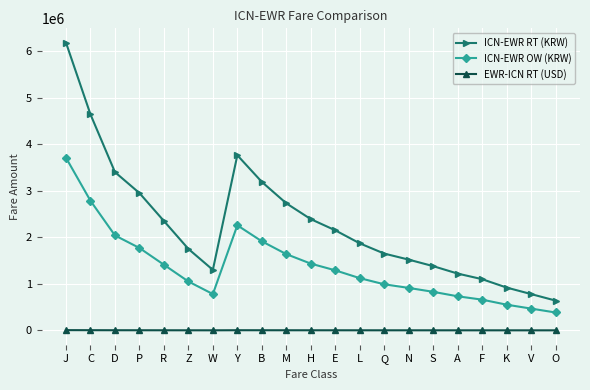

What is the label of the 10th point from the left?

M